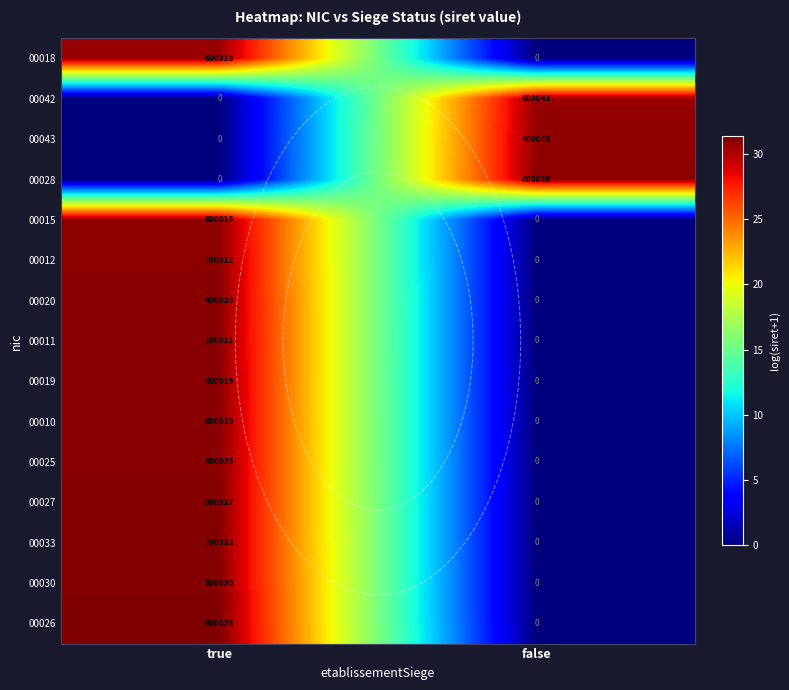

At which label does 00030 first exceed 31?

true